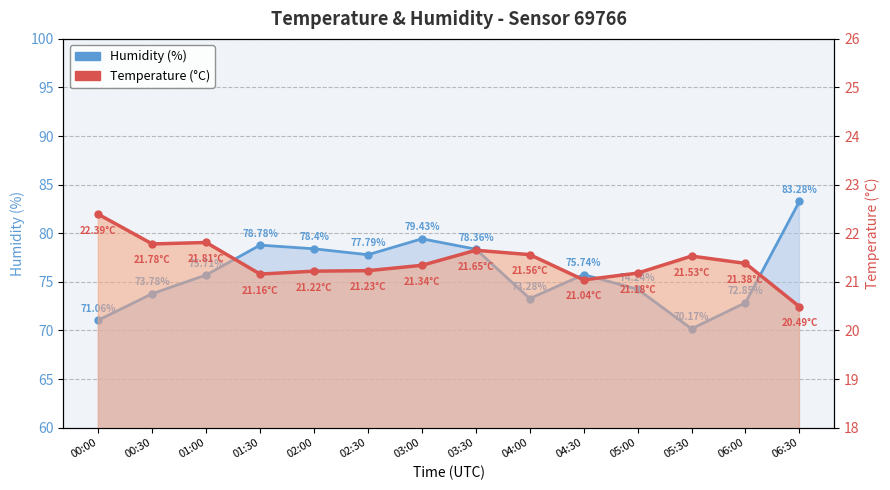

What is the approximate value of Temperature (°C) at 02:00?

21.2